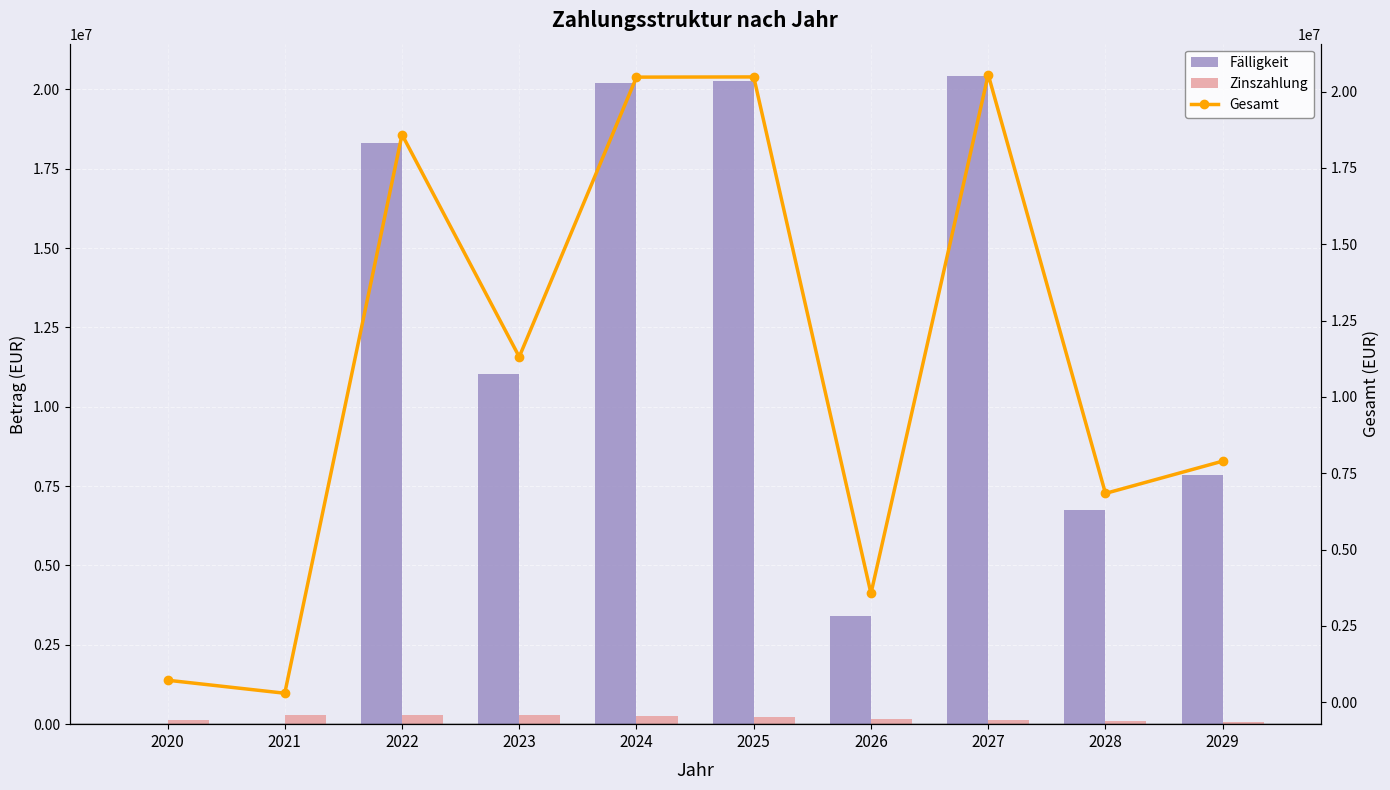

How many data points in Zinszahlung are above 228760?

5